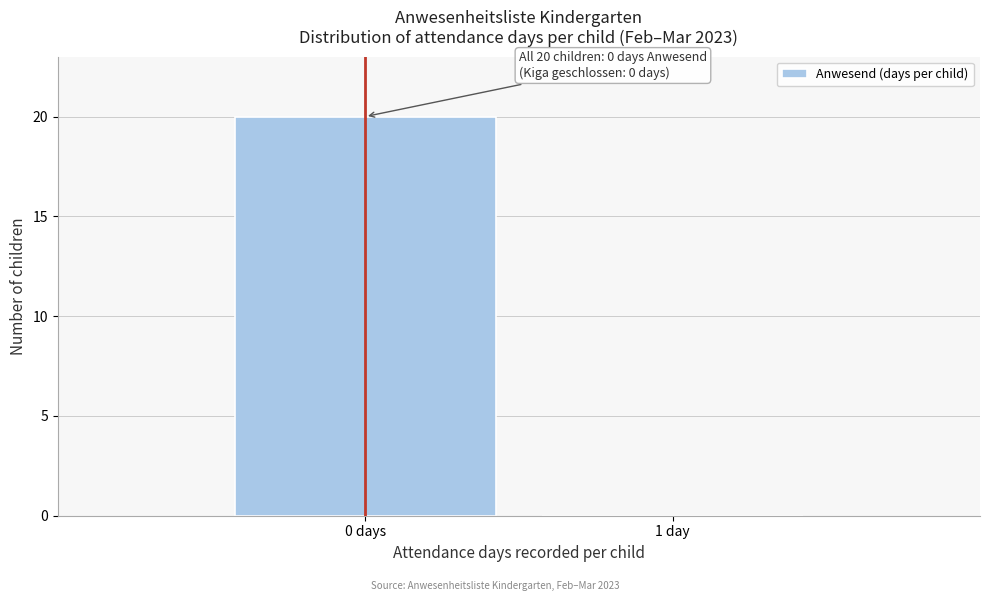

Reading left to right, extract all data points from this chart.

0 days=20	1 day=0